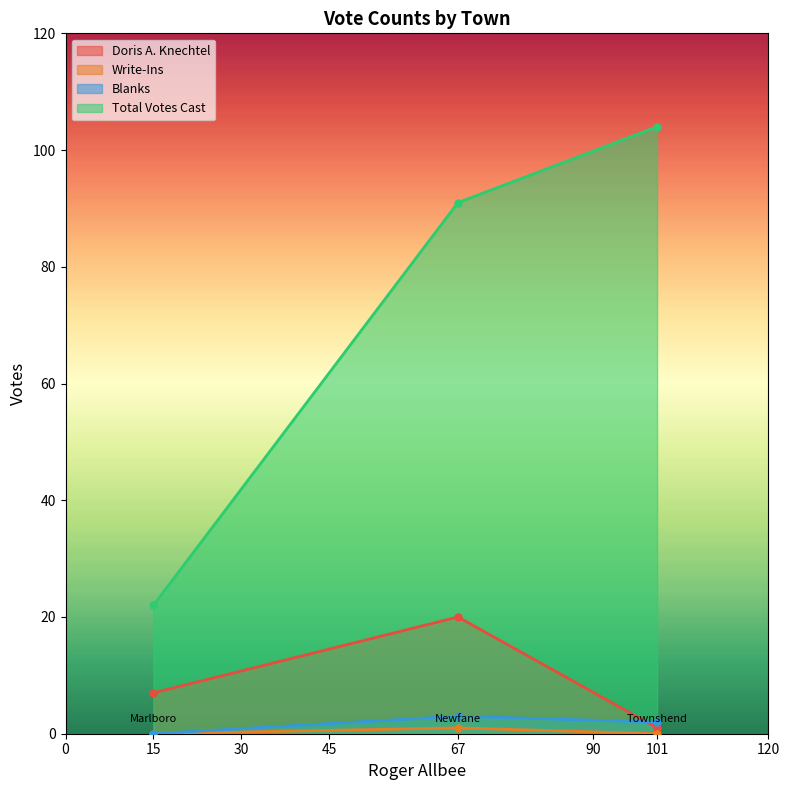

Which series has the largest total across all categories?

Total Votes Cast